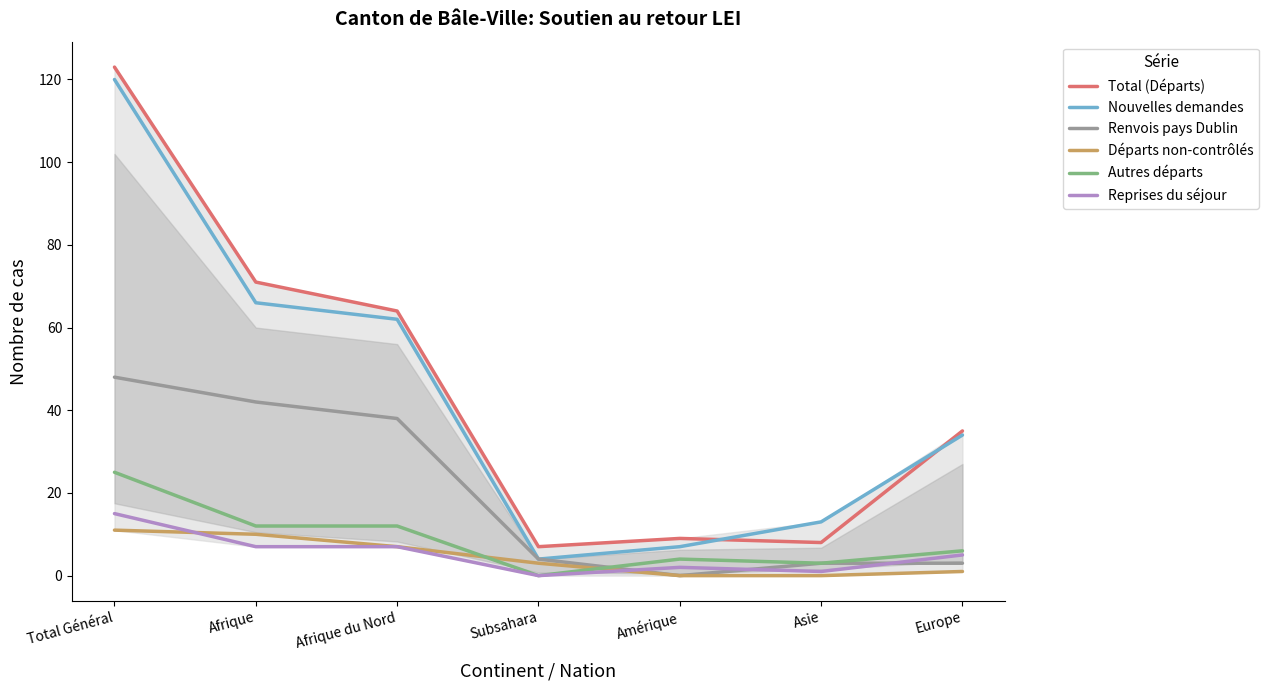

Is the value of Départs non-contrôlés at Afrique greater than the value of Nouvelles demandes at Total Général?

No